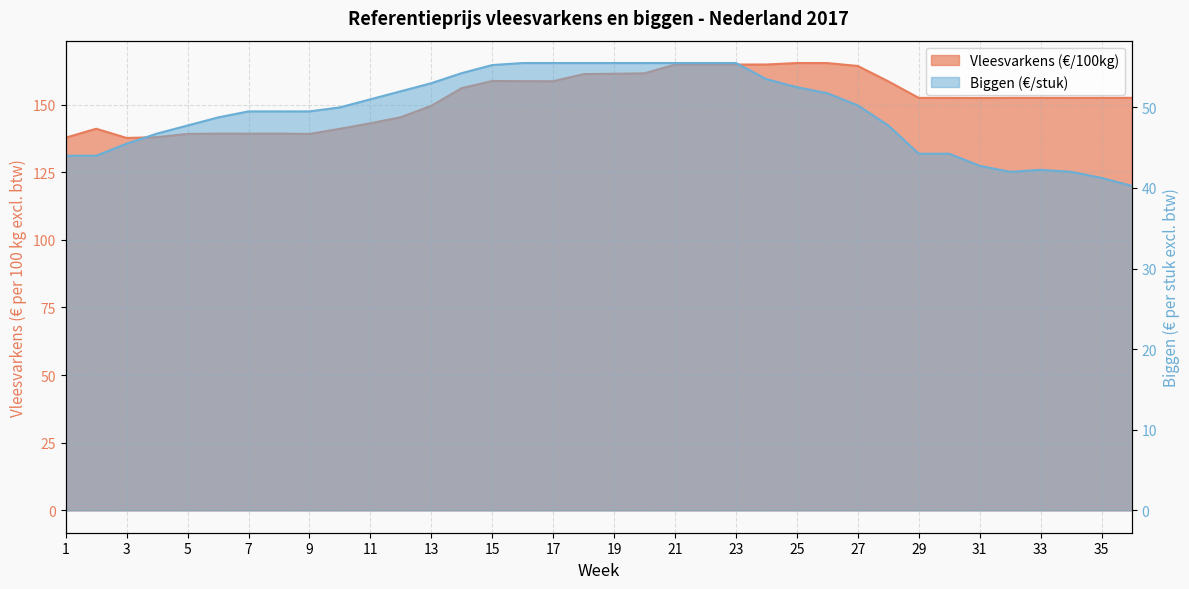

True or false: Vleesvarkens (€/100kg) and Biggen (€/stuk) intersect in this chart.

False